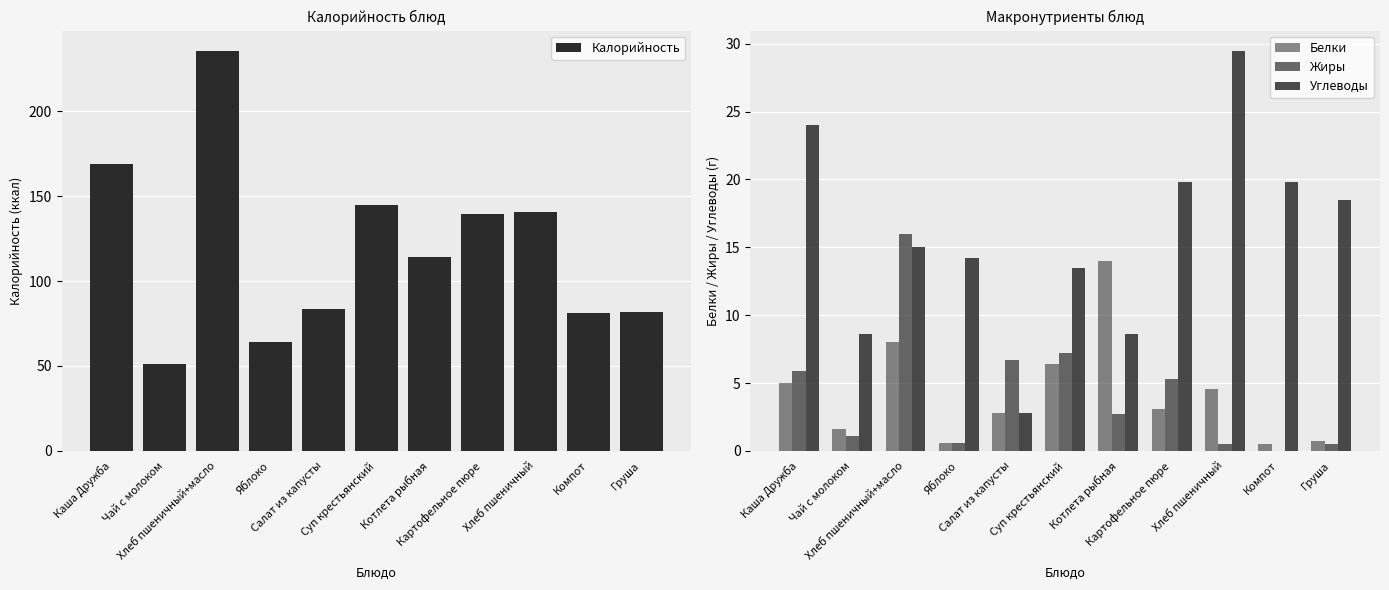

How many distinct data groups are displayed?

4